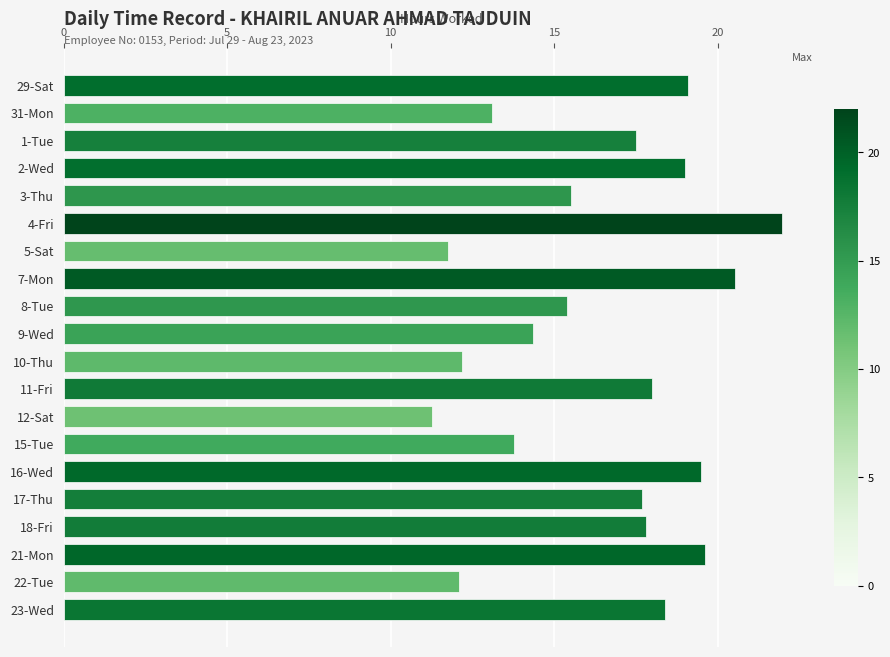

What is the maximum value shown in the chart?

22.0